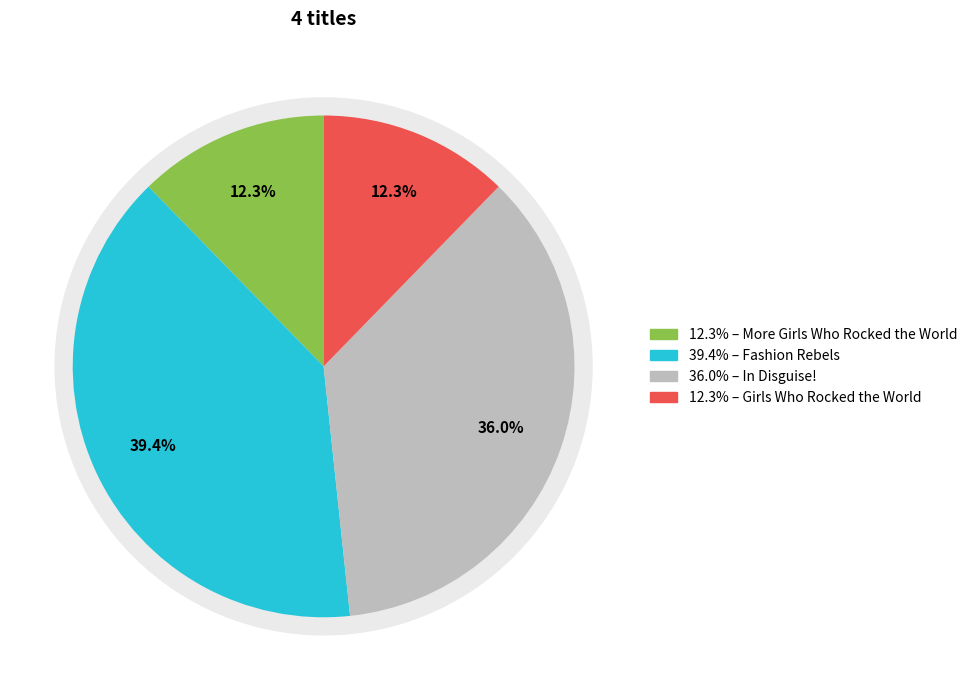

Does More Girls Who Rocked the World account for over 50% of the chart?

No